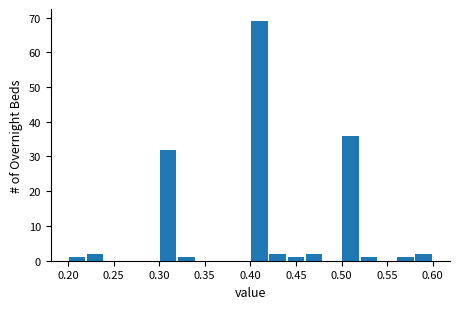

How tall is the bar that spans 0.56 to 0.58 on the x-axis? The values are not printed on the chart, so give them approximately, as read against the axis.

1